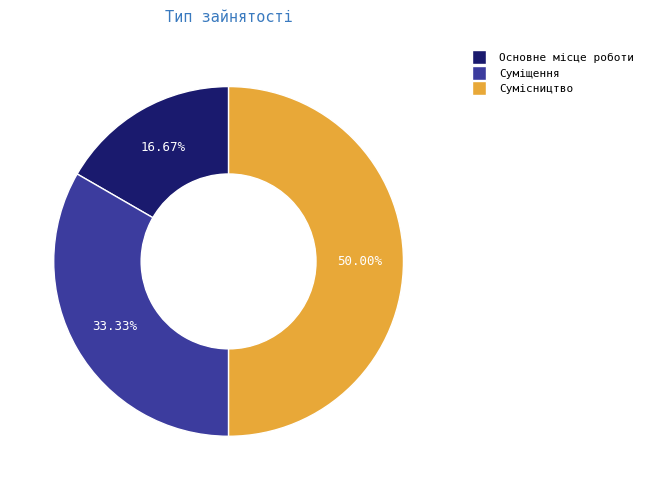

The Сумісництво slice represents 50% of the pie. True or false?

True